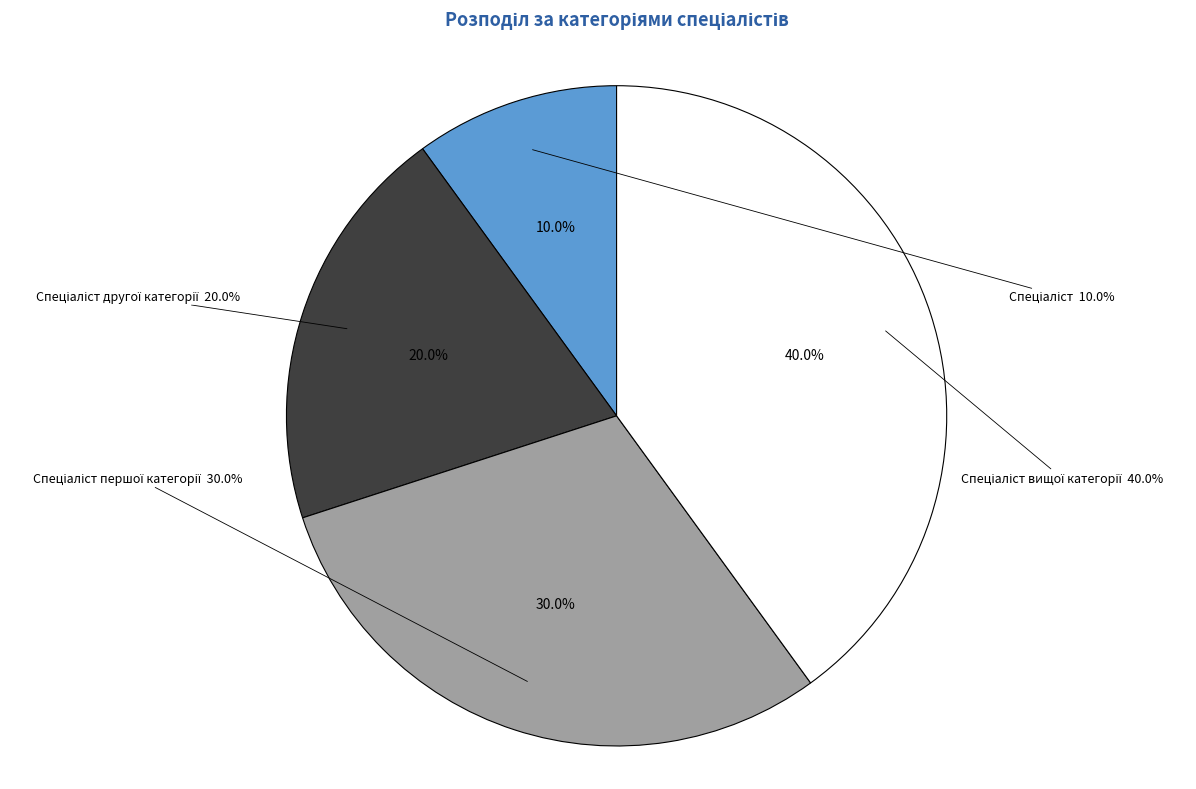

Is it true that Спеціаліст вищої категорії is 50% of the pie?

False